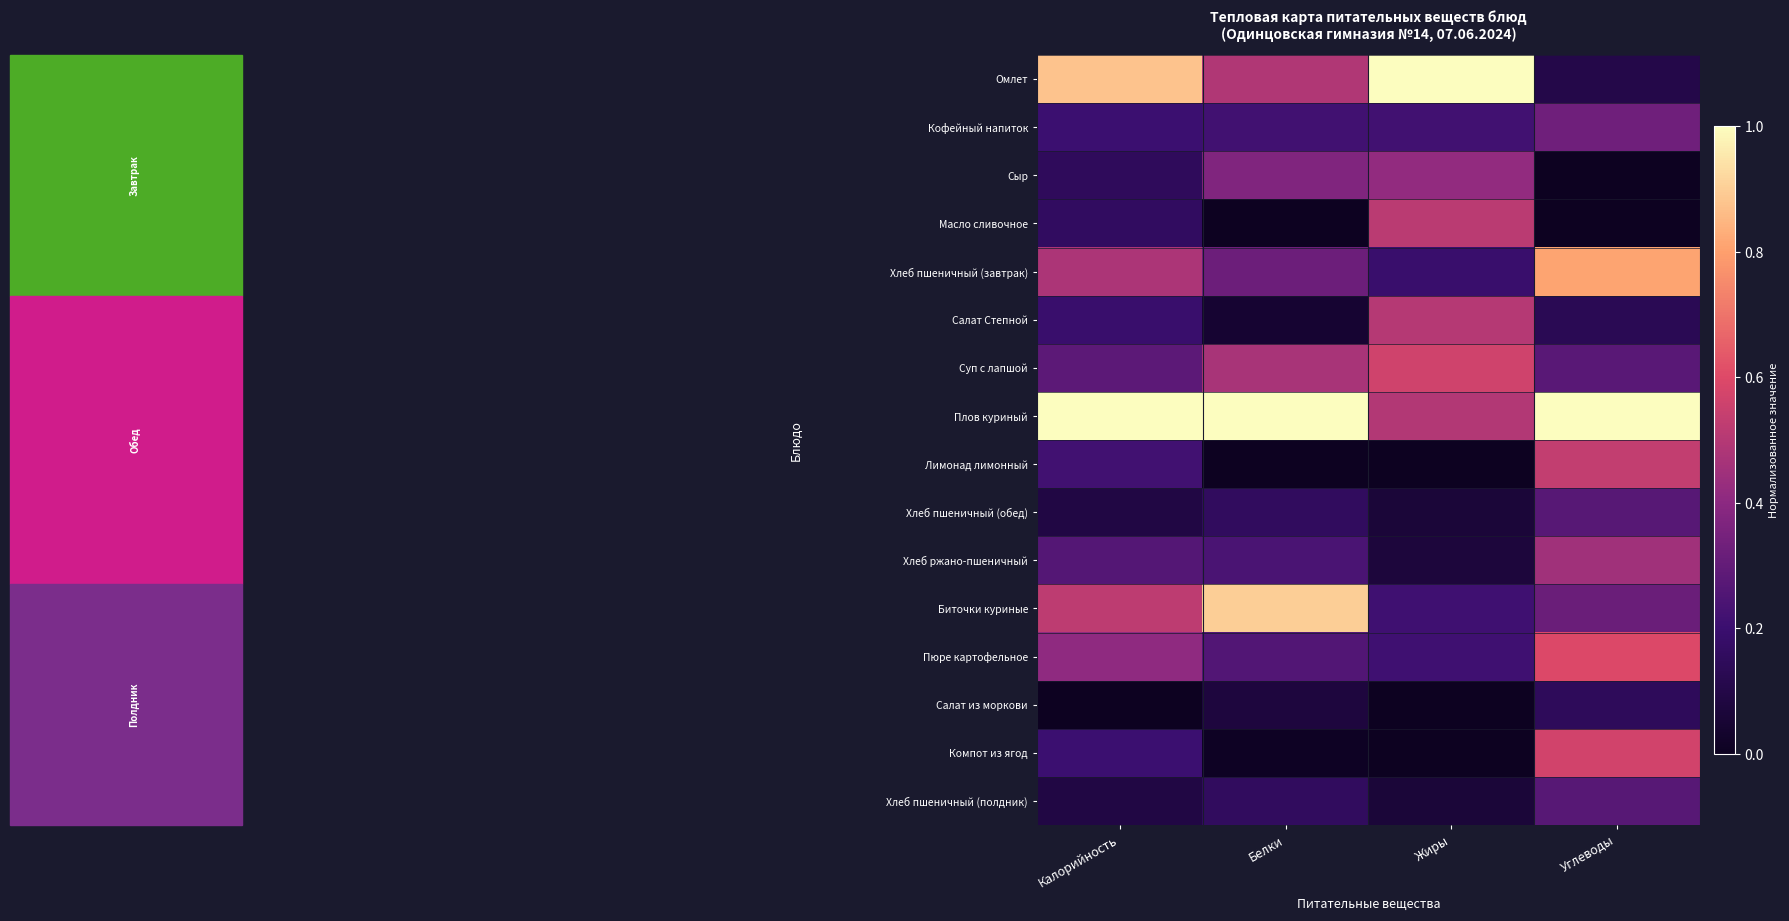

List the series in order of their peak value, highest first.

Омлет, Плов куриный, Биточки куриные, Хлеб пшеничный (завтрак), Пюре картофельное, Компот из ягод, Суп с лапшой, Лимонад лимонный, Масло сливочное, Салат Степной, Хлеб ржано-пшеничный, Сыр, Кофейный напиток, Хлеб пшеничный (обед), Хлеб пшеничный (полдник), Салат из моркови